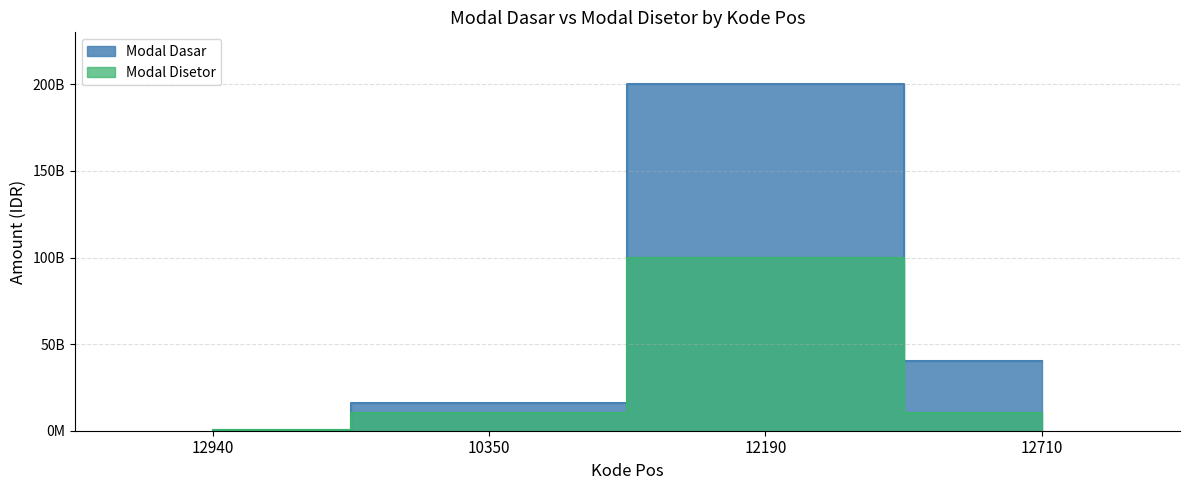

Reading right to left, list all the values displayed in this chart.

Modal Dasar: 40000000000	200000000000	16000000000	502000000
Modal Disetor: 10000000000	100000000000	10000000000	502000000